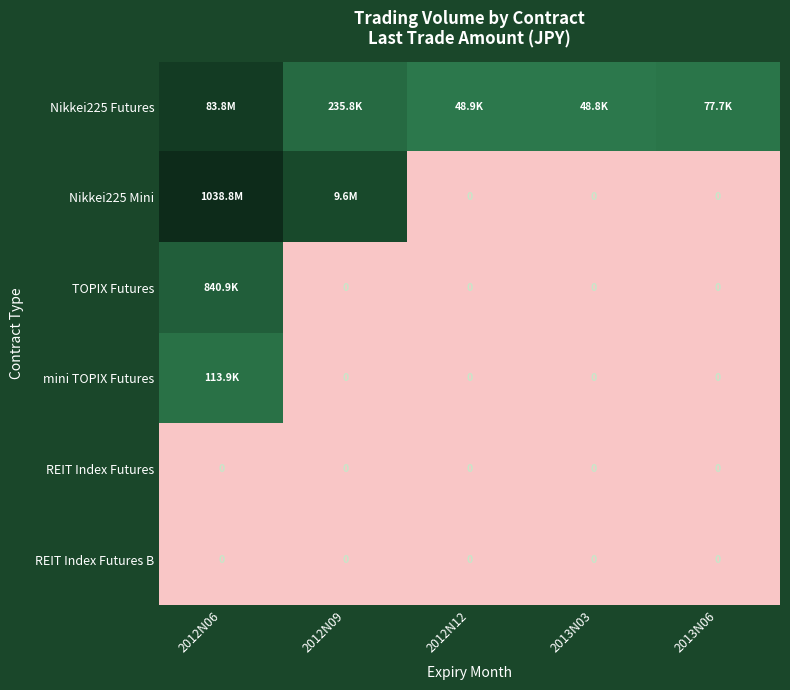

Which series changed the most between 2013N03 and 2013N06?

Nikkei225 Futures